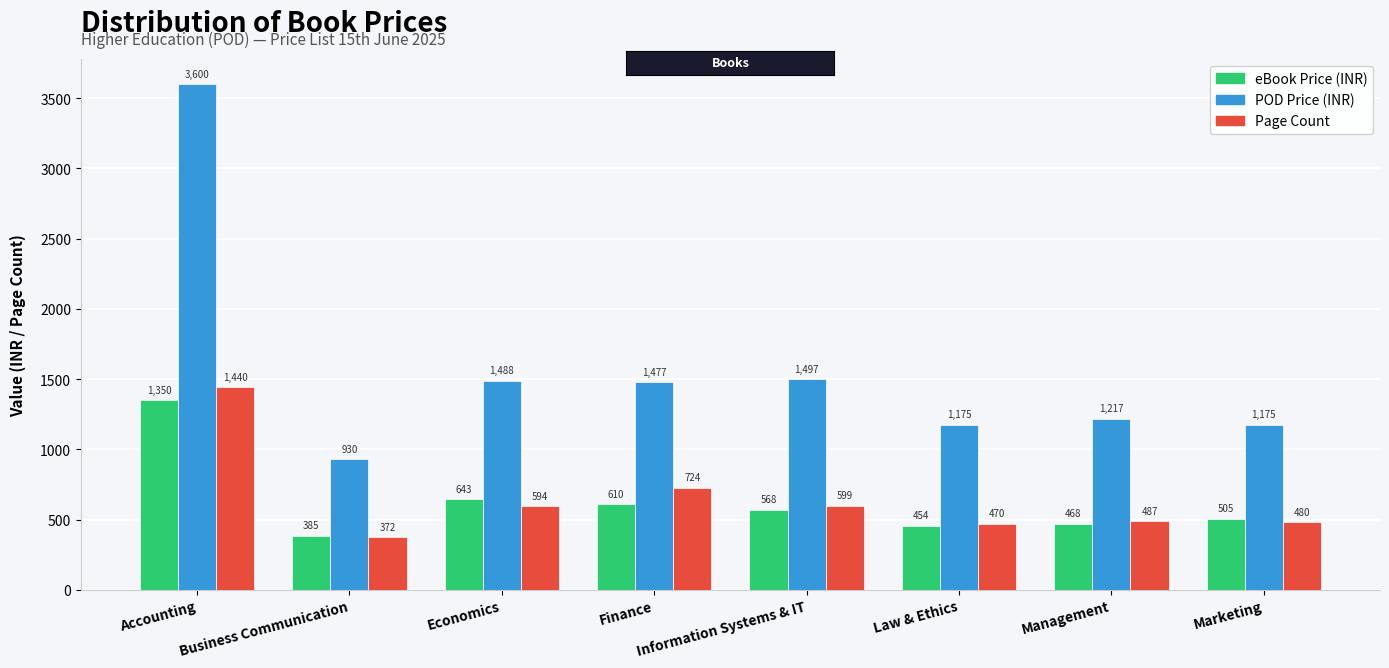

What is the average value of the POD Price (INR) series?

1570